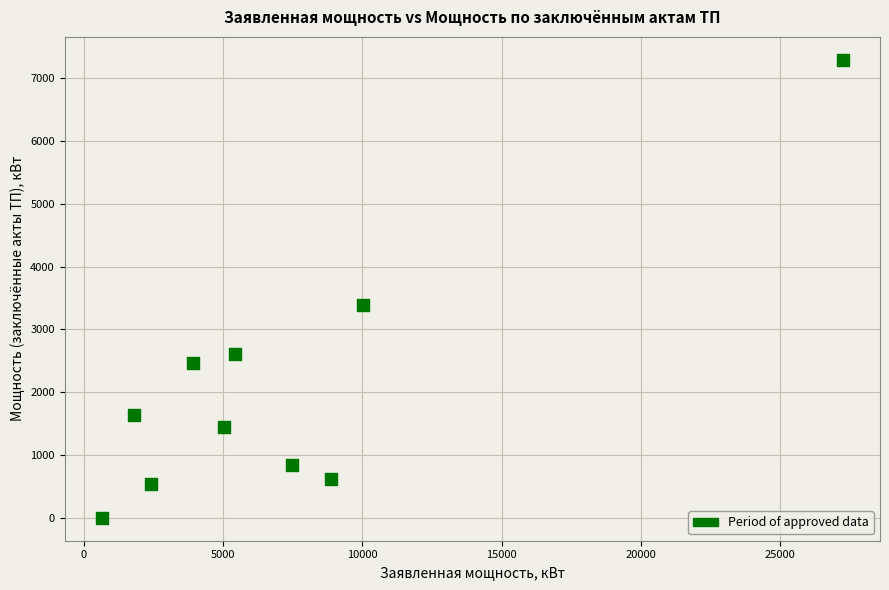

What is the average Y value?

2082.7